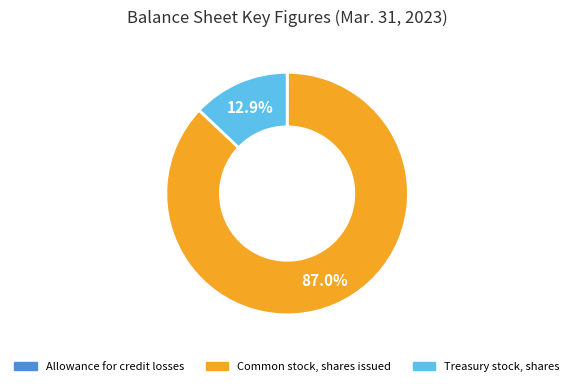

Between Common stock, shares issued and Treasury stock, shares, which is larger?

Common stock, shares issued